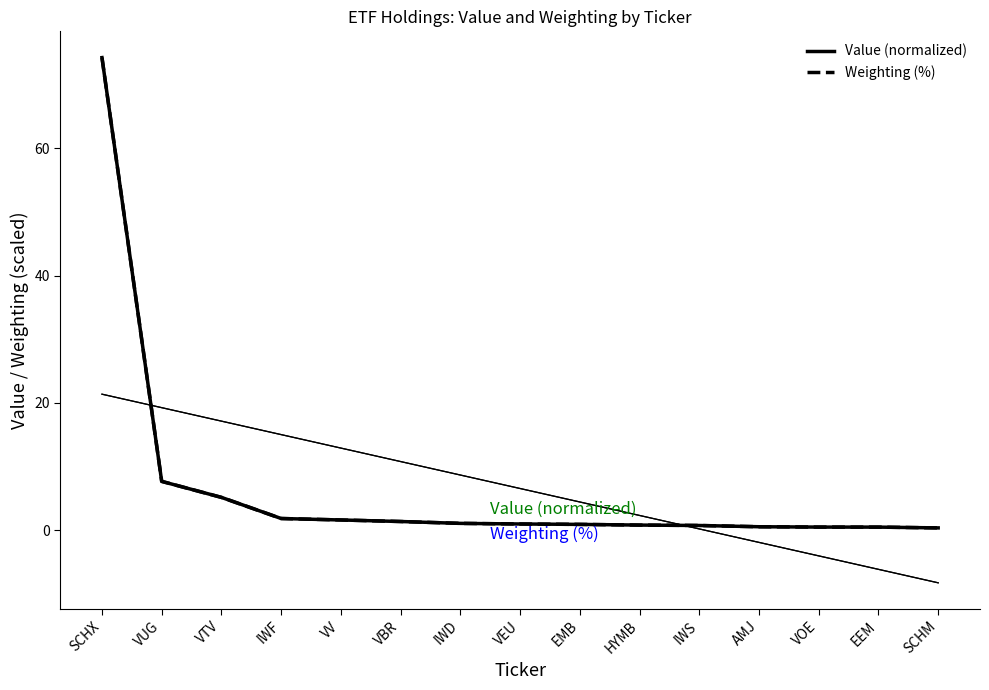

After their last crossing, which series has the higher values: Value (normalized) or Weighting (%)?

Weighting (%)